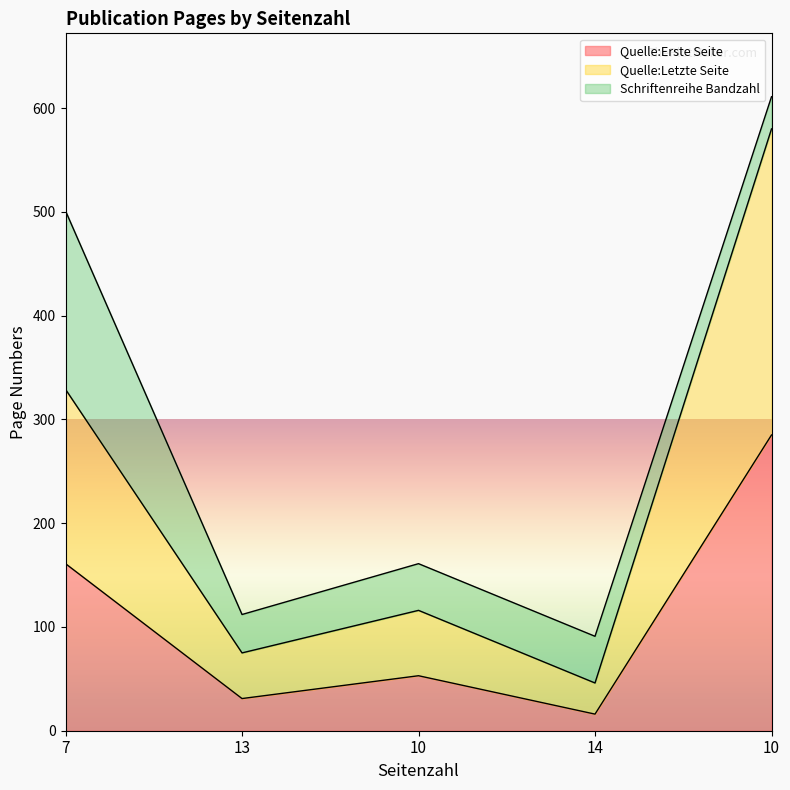

How many lines are shown in the chart?

3